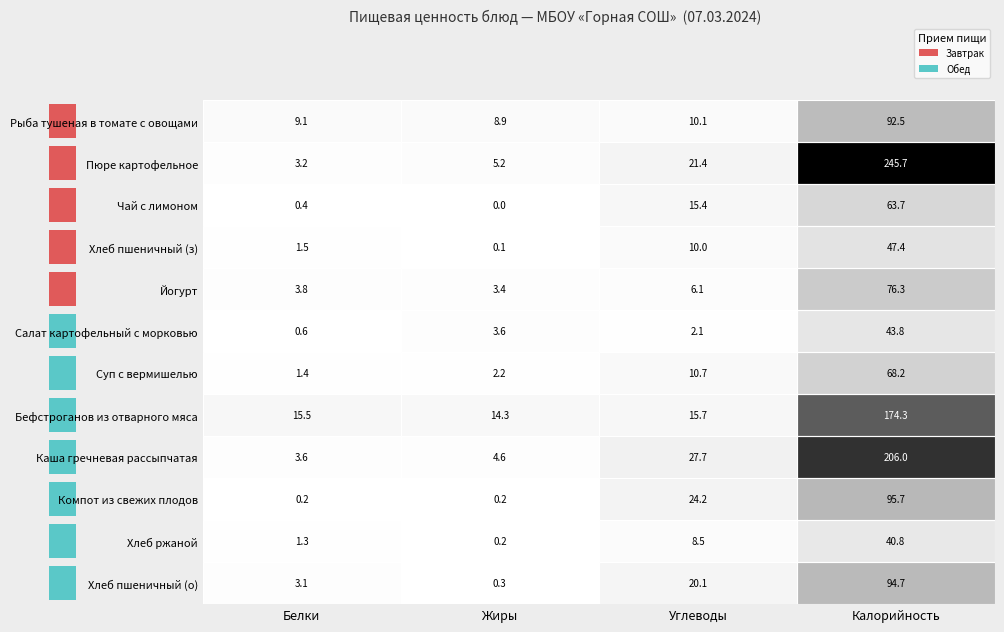

Which category has the highest value in the Салат картофельный с морковью series?

Калорийность